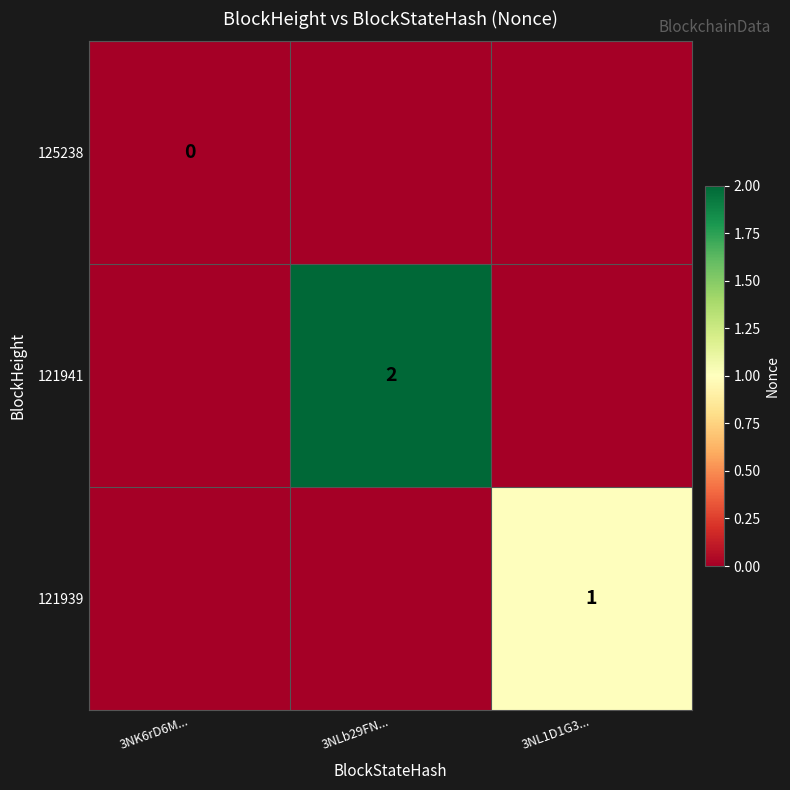

Is it true that 121941 equals 3 at 3NLb29FN...?

False